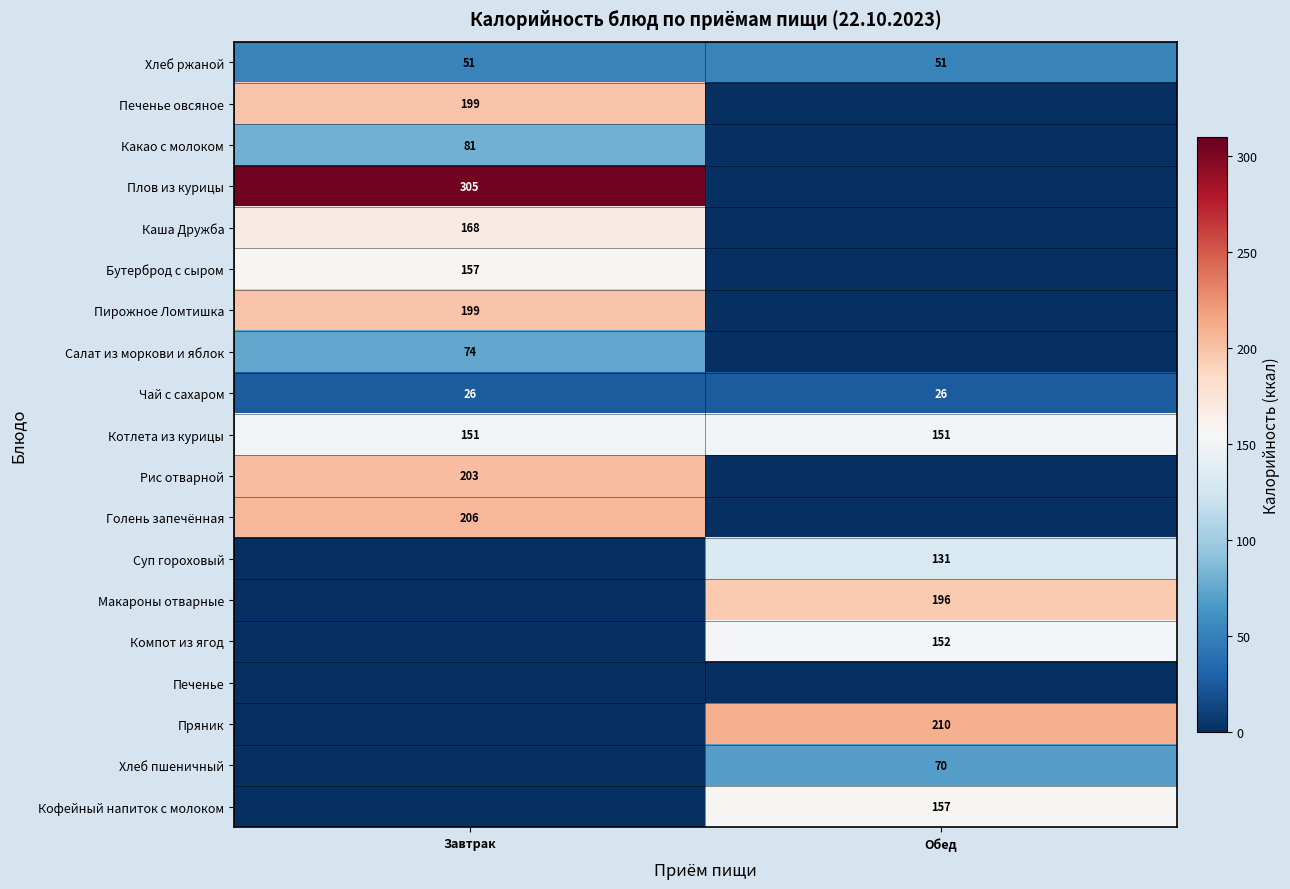

How many categories are shown in the chart?

2